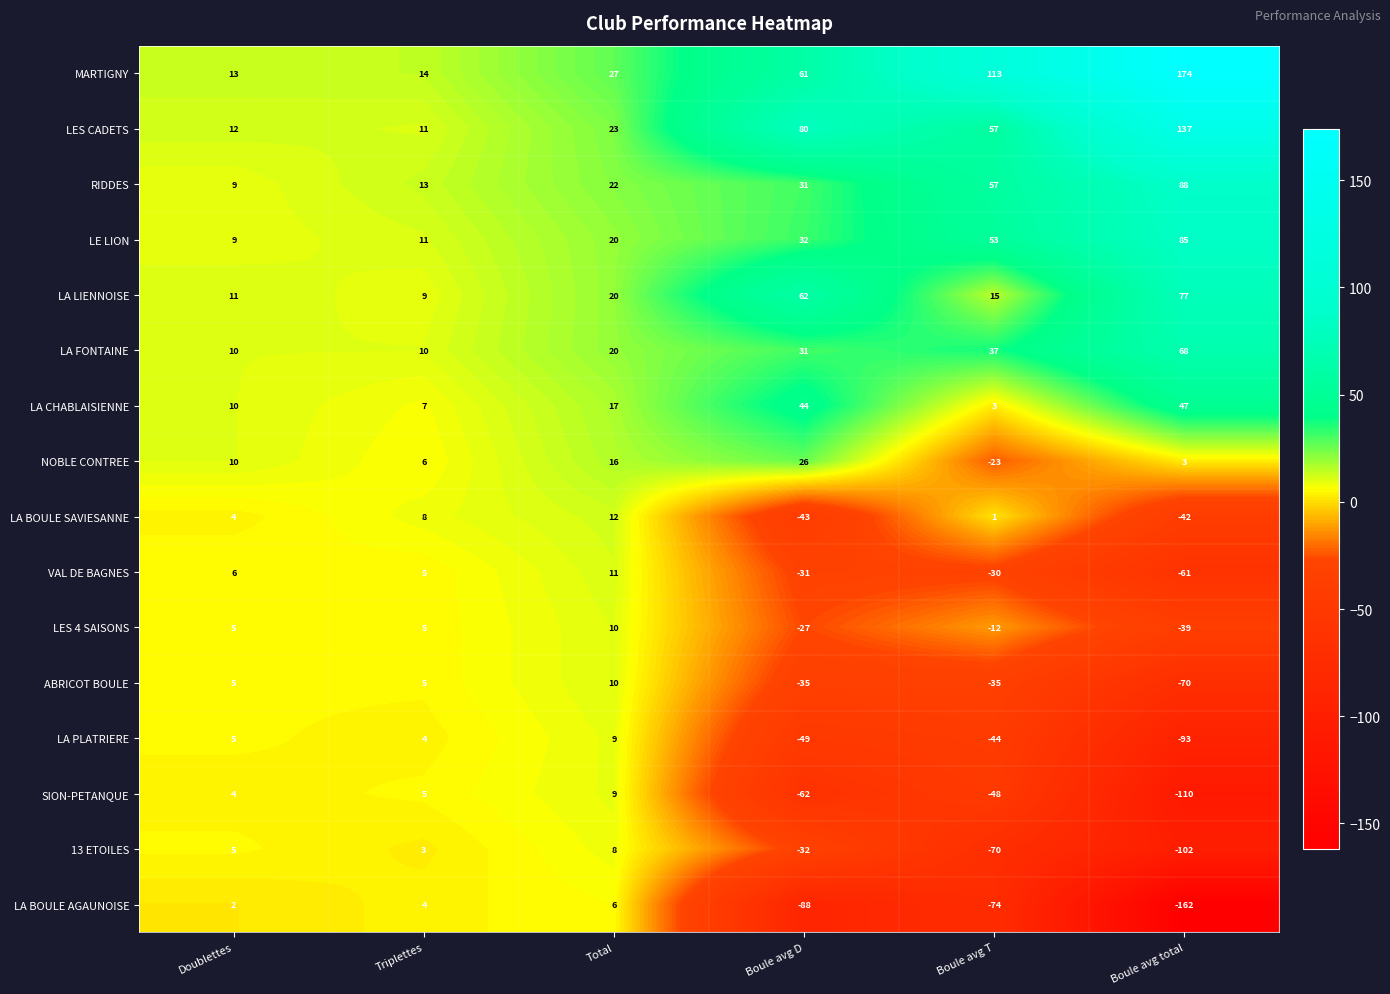

How many data points does each series have?

6